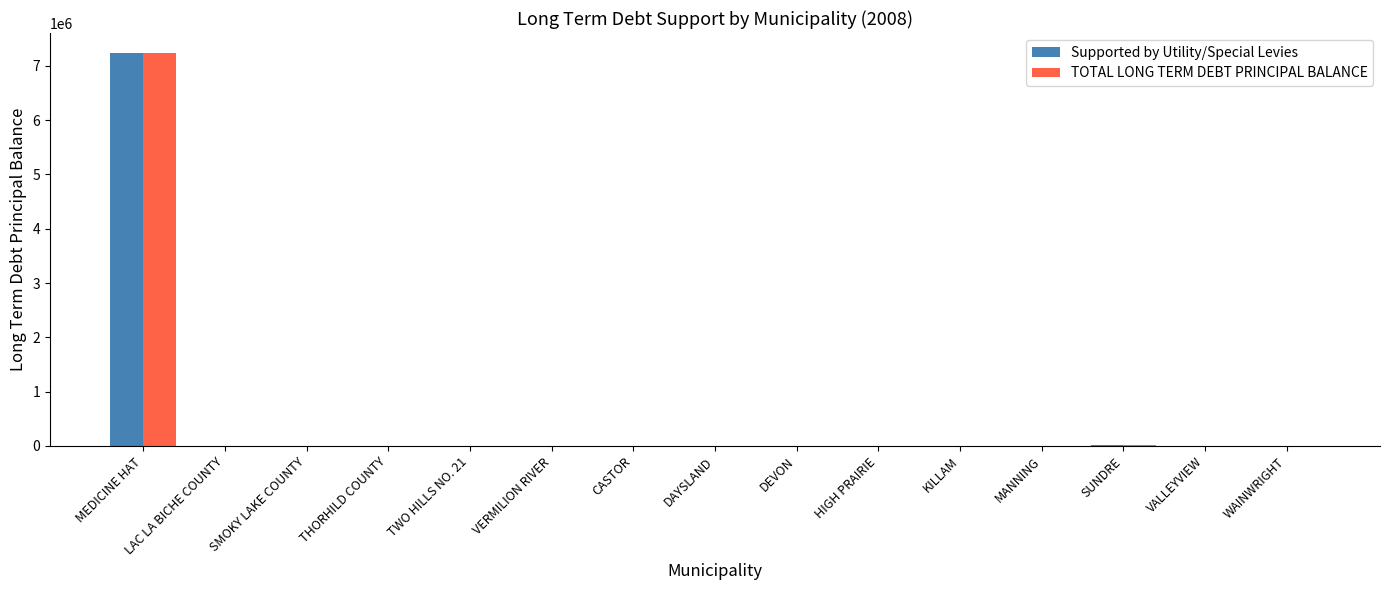

Is it true that TOTAL LONG TERM DEBT PRINCIPAL BALANCE equals 0 at CASTOR?

True